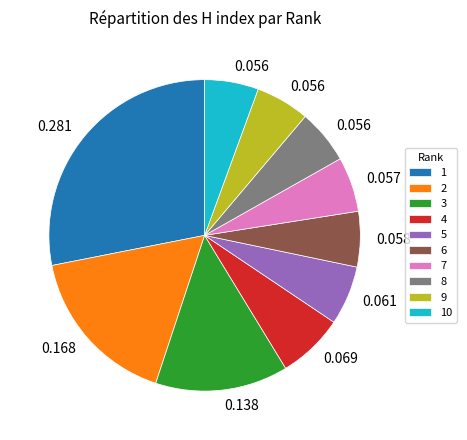

Do 4 and 10 together represent more than half of the pie?

No